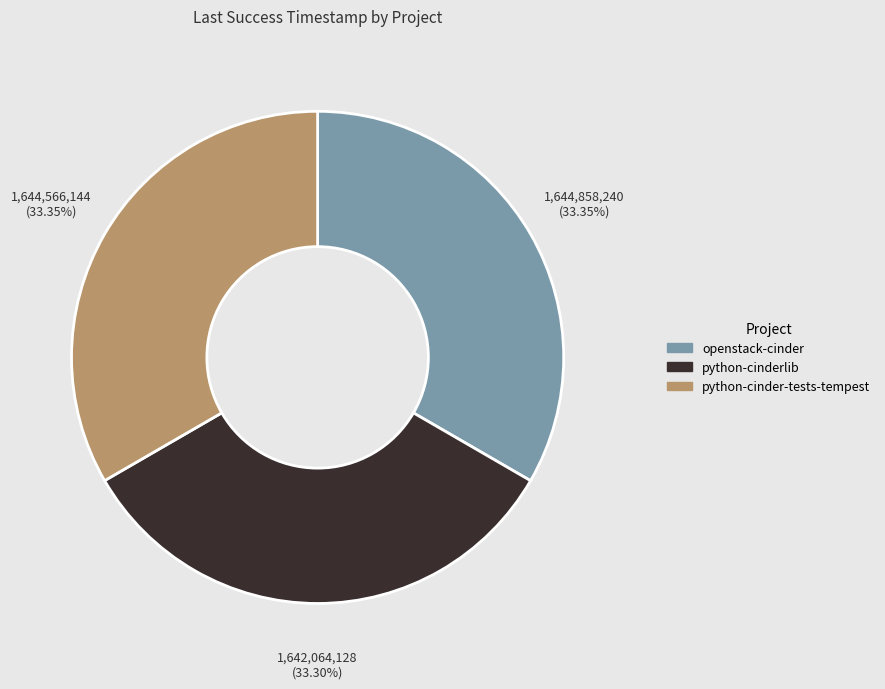

To the nearest percent, what portion does python-cinder-tests-tempest represent?

33%